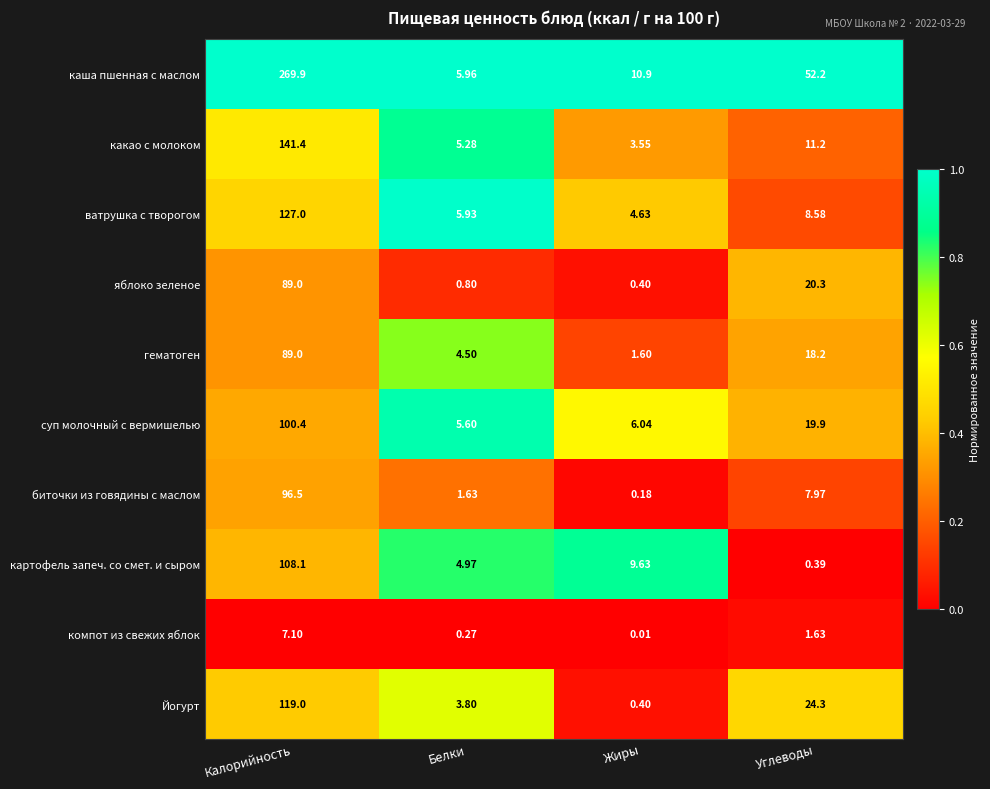

Rank the categories by гематоген value from lowest to highest.

Жиры, Белки, Углеводы, Калорийность